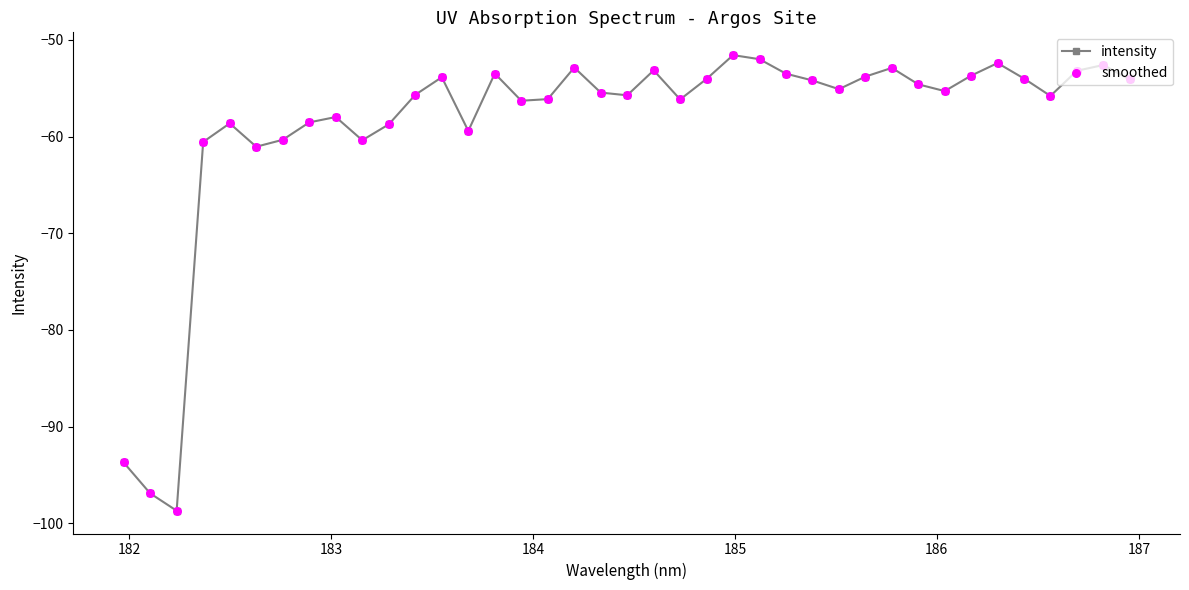

What is the difference between the maximum and minimum values?

47.1